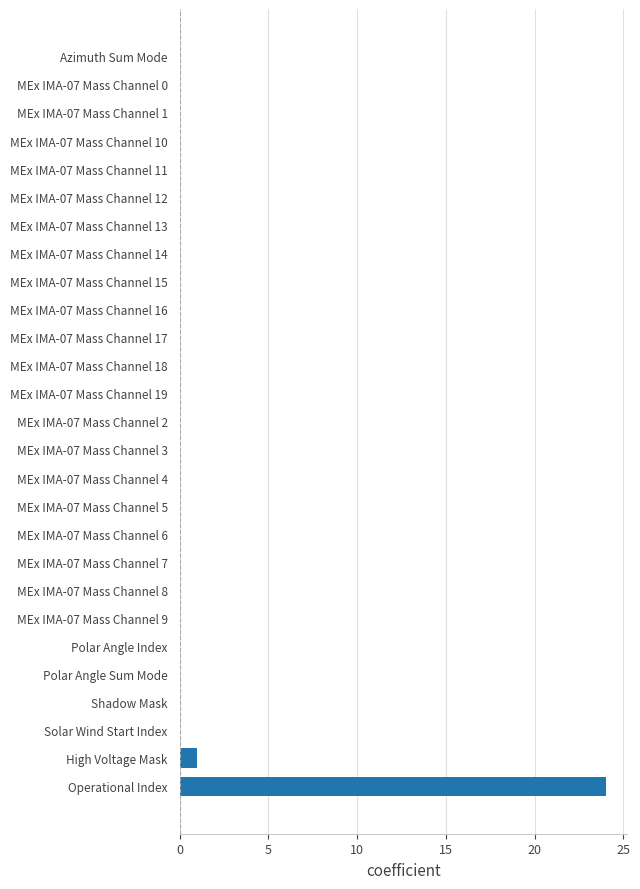

At which label is the value closest to 12?

High Voltage Mask